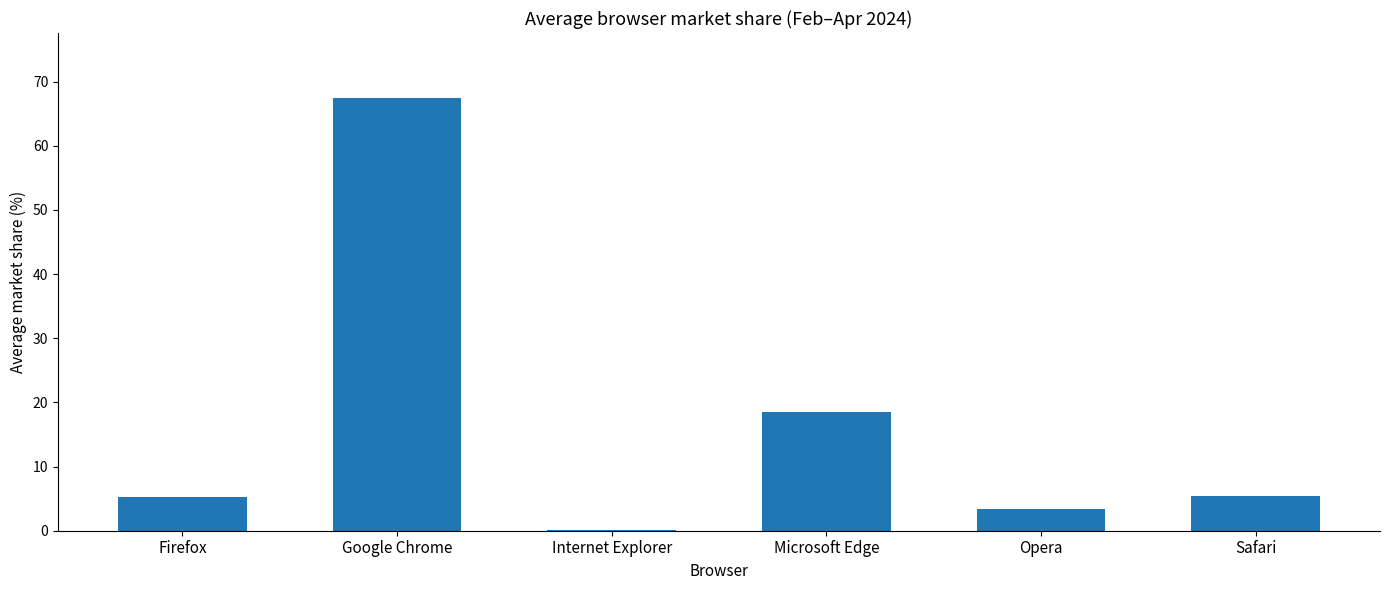

What is the sum of the values at Google Chrome and Firefox?

72.7